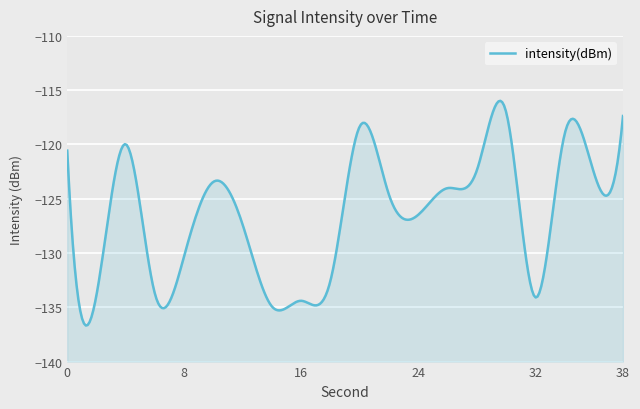

How many points are higher than both their immediate neighbors (excluding endpoints)?

5